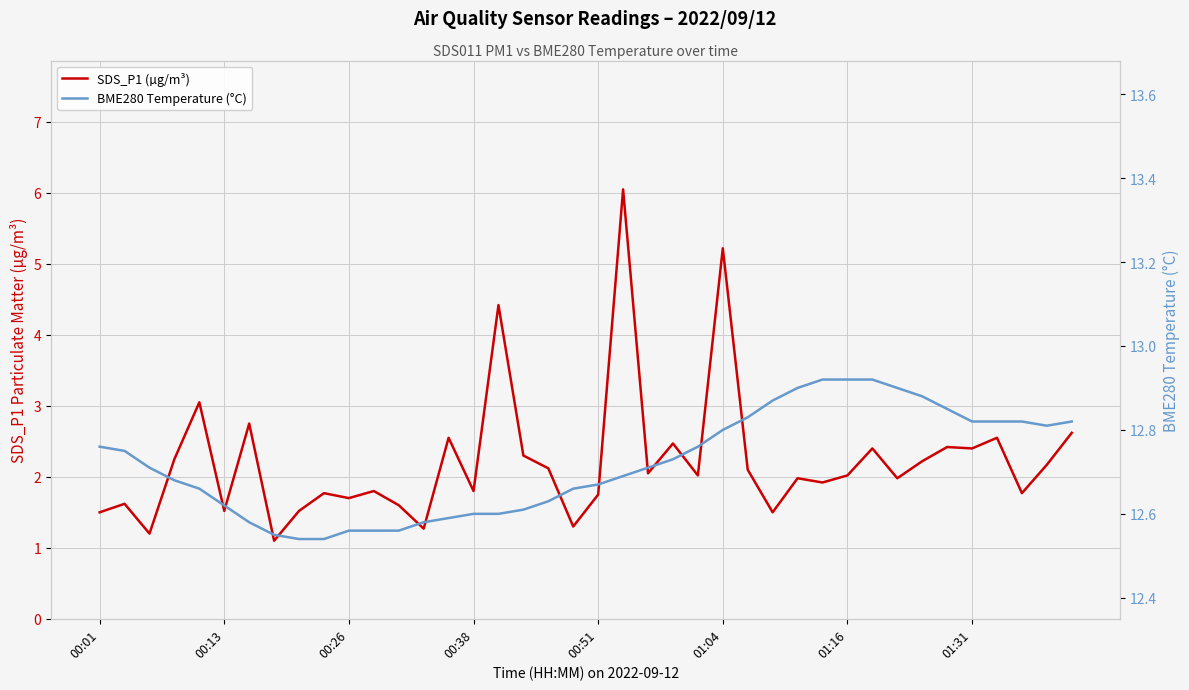

How many lines are shown in the chart?

2